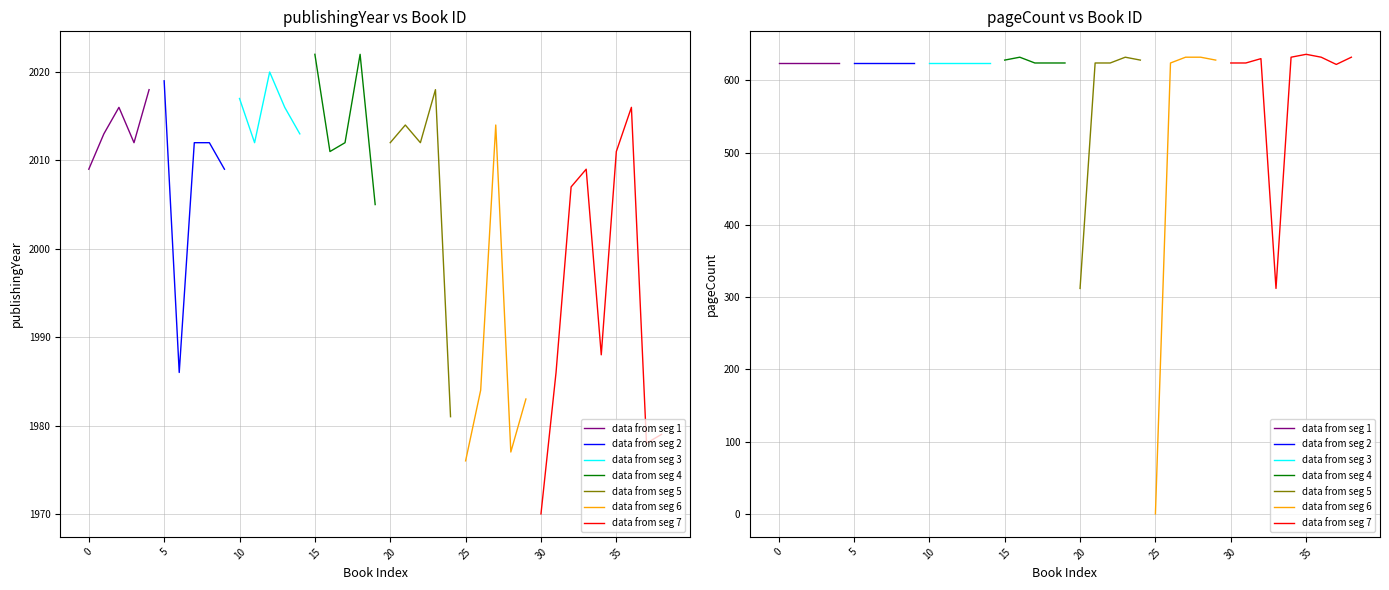

Is the value of publishingYear at 3544 greater than the value of pageCount at 2536?

Yes